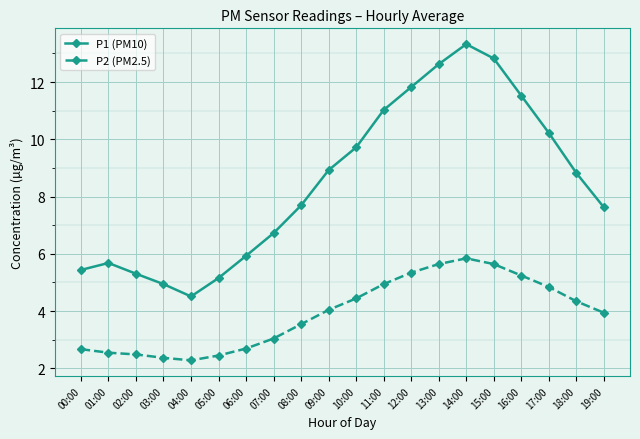

Which series changed the most between 10:00 and 14:00?

P1 (PM10)